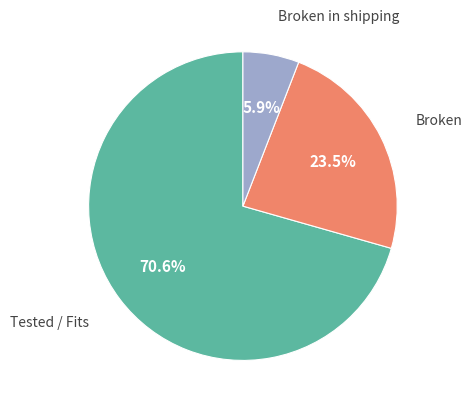

Combined, do Tested / Fits and Broken in shipping account for over 50%?

Yes